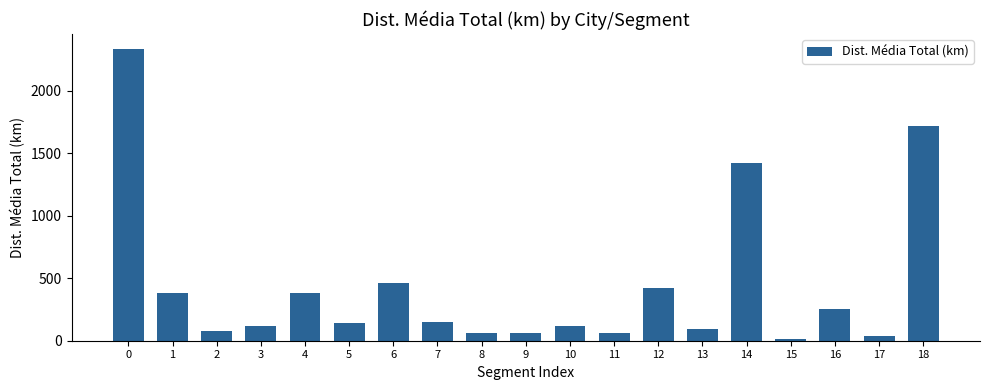

What is the change in value from 8 to 14?

+1355.9